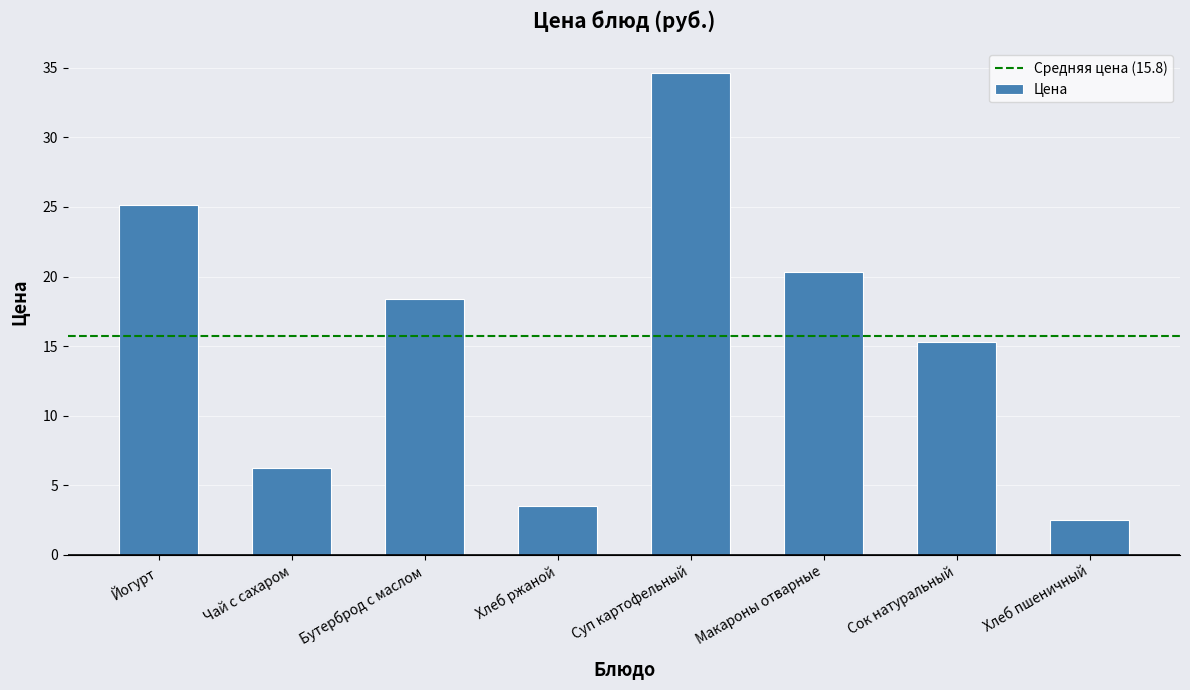

List the labels in order of value, largest first.

Суп картофельный, Йогурт, Макароны отварные, Бутерброд с маслом, Сок натуральный, Чай с сахаром, Хлеб ржаной, Хлеб пшеничный